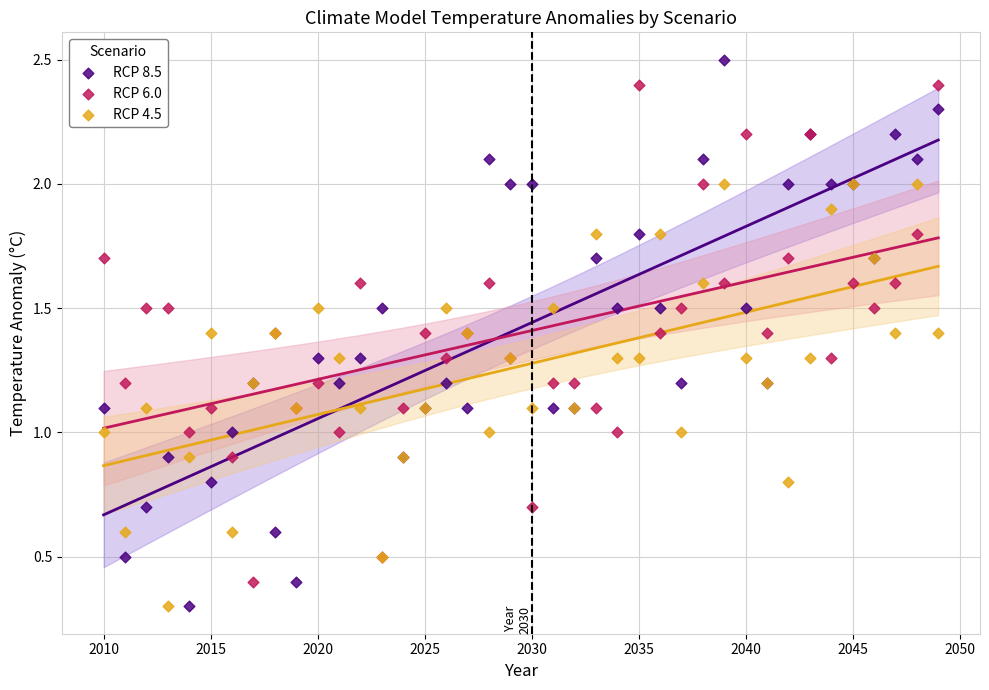

Which series reaches the maximum Y coordinate?

RCP 8.5